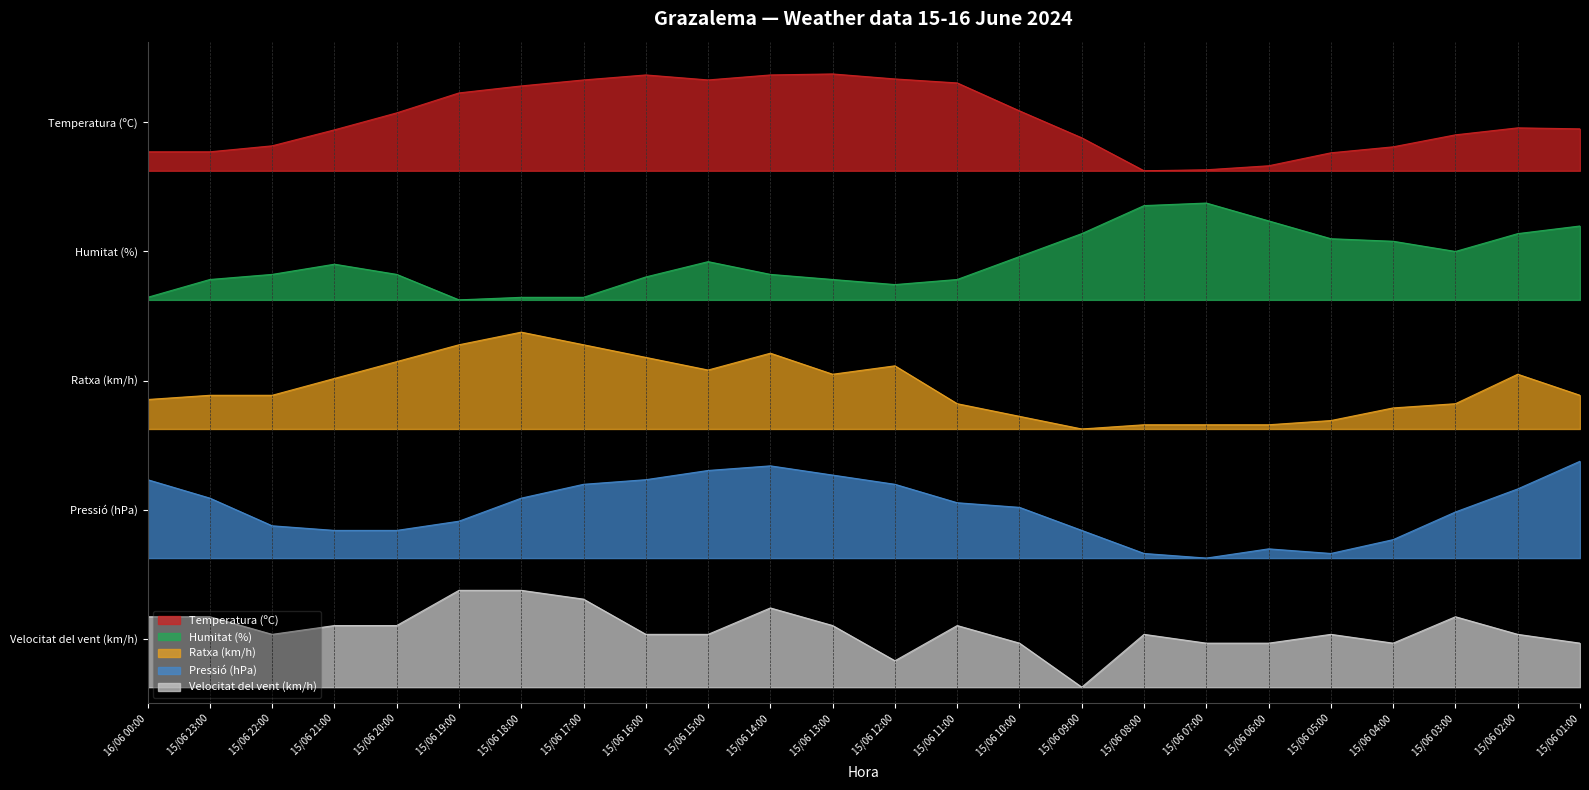

True or false: Ratxa (km/h) has more than 1 interior local peaks.

True